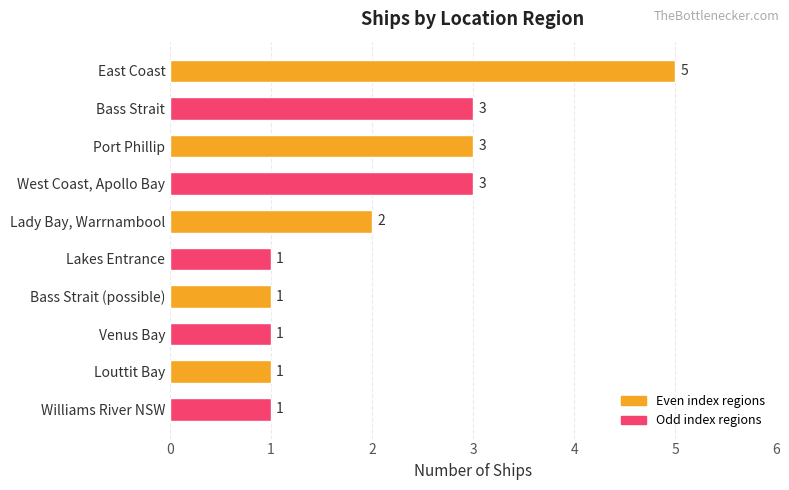

What is the smallest value displayed?

1